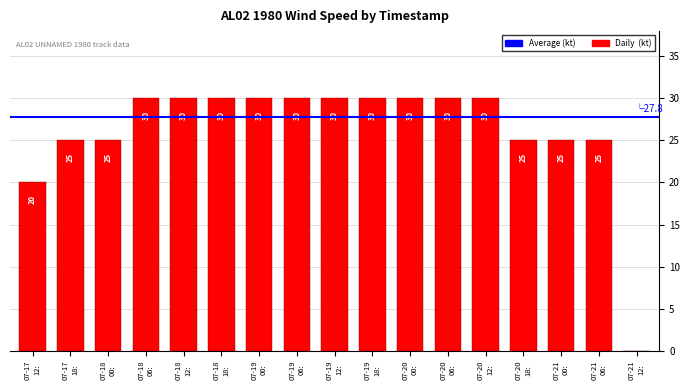

What is the sum of all values?

445